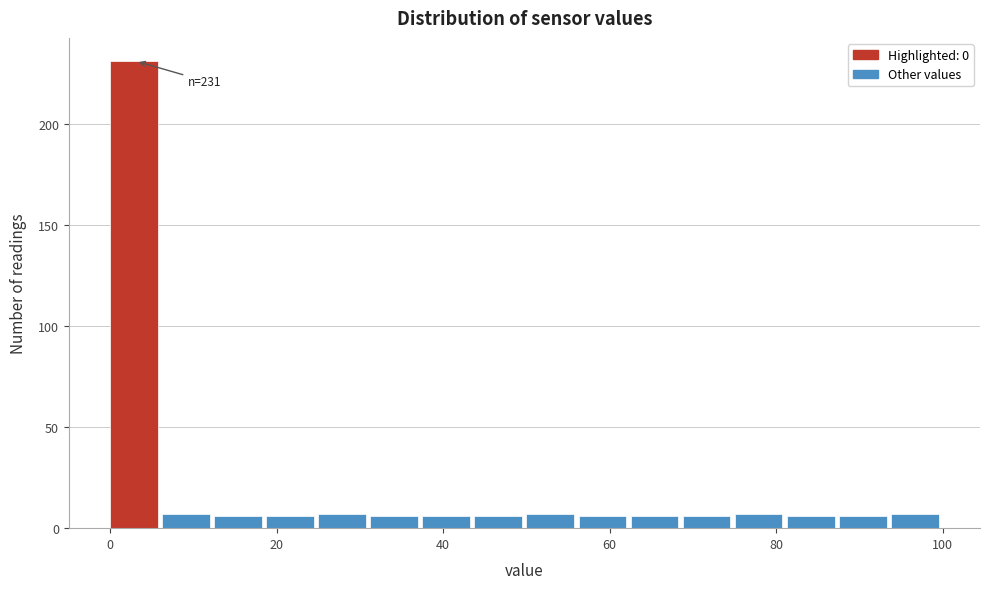

Read against the x-axis, roughly where is the centre of the tallest bar?

2